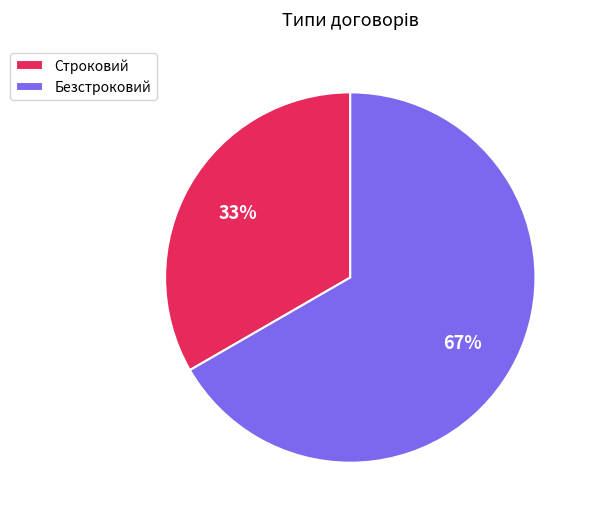

To the nearest percent, what percentage of the pie is Безстроковий?

67%